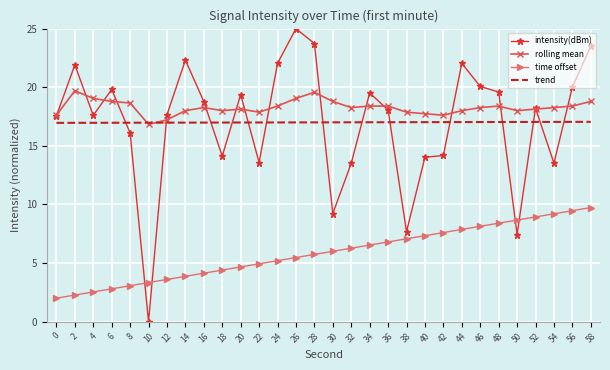

At how many categories does at least one series exceed 6?

30